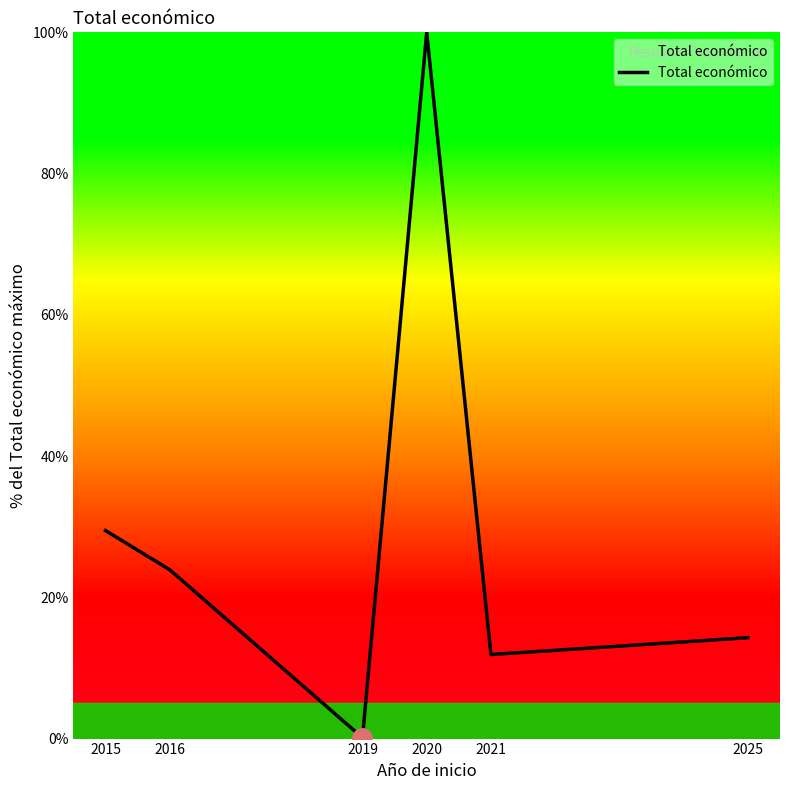

What value does the data have at 2019?

0.1